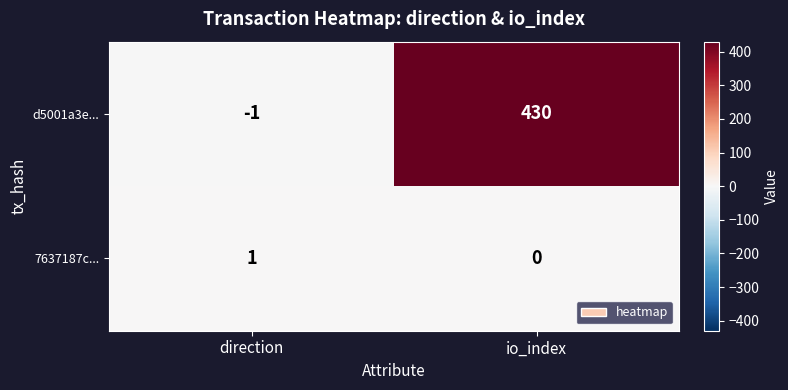

Where is 7637187c... nearest to the value 0?

io_index